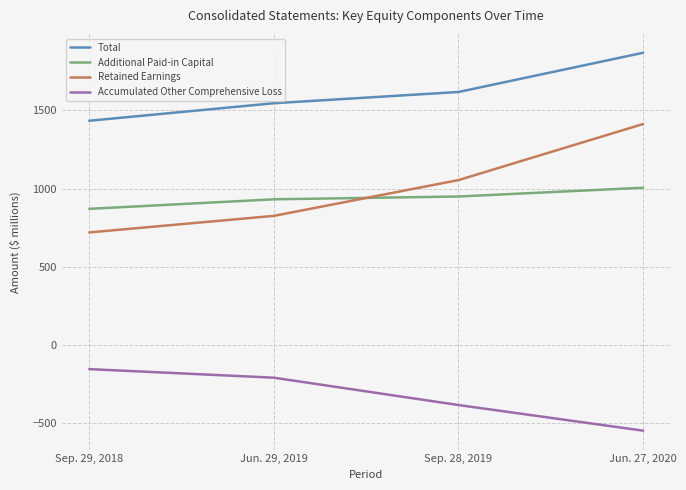

What value does the Total series have at Jun. 29, 2019, to the nearest 5?

1545